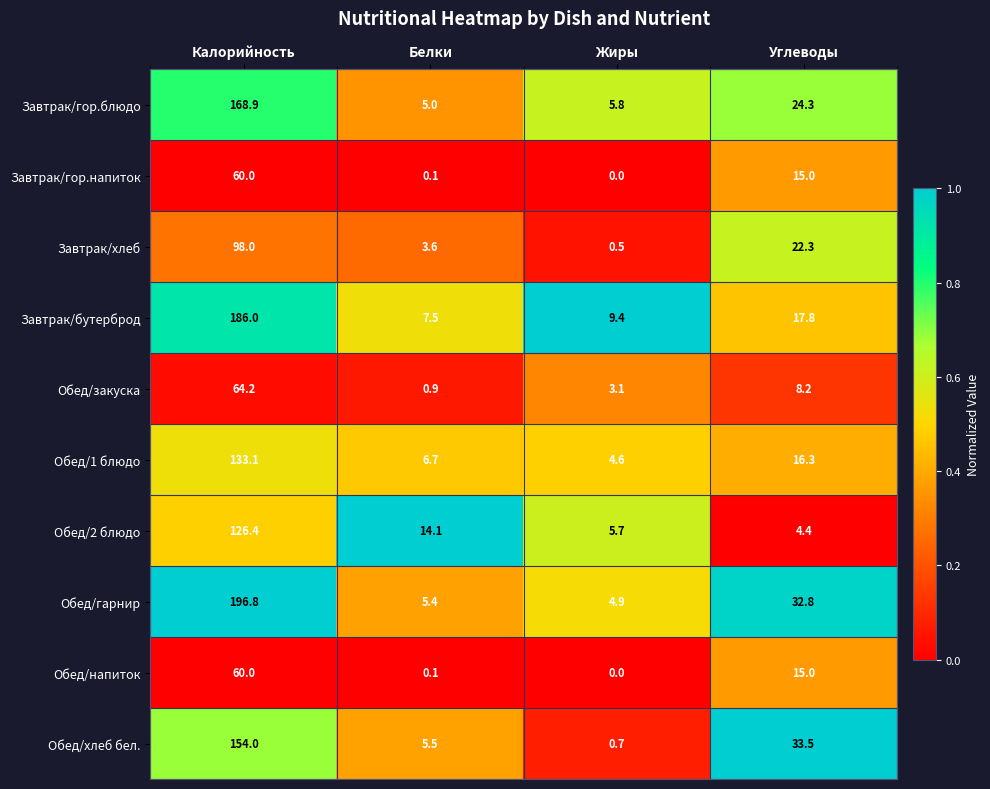

Between Белки and Жиры, which series saw the biggest shift?

Обед/2 блюдо